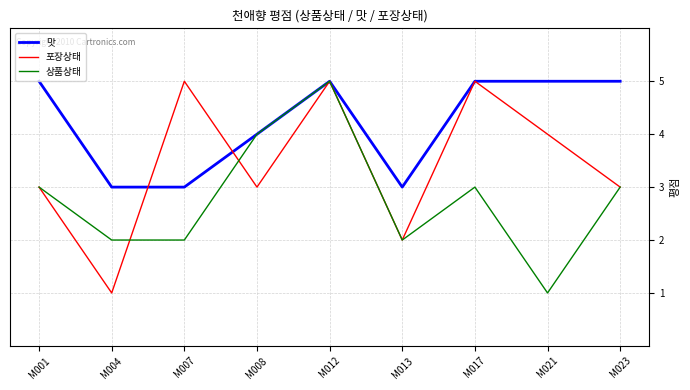

Reading left to right, transcribe all the data shown in this chart.

맛: 5	3	3	4	5	3	5	5	5
포장상태: 3	1	5	3	5	2	5	4	3
상품상태: 3	2	2	4	5	2	3	1	3